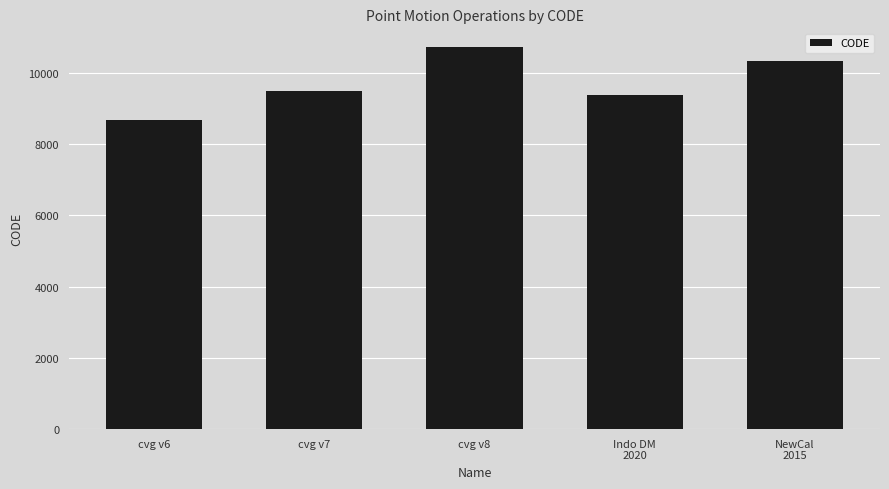

What is the sum of the values at cvg v6 and NewCal
2015?

18999